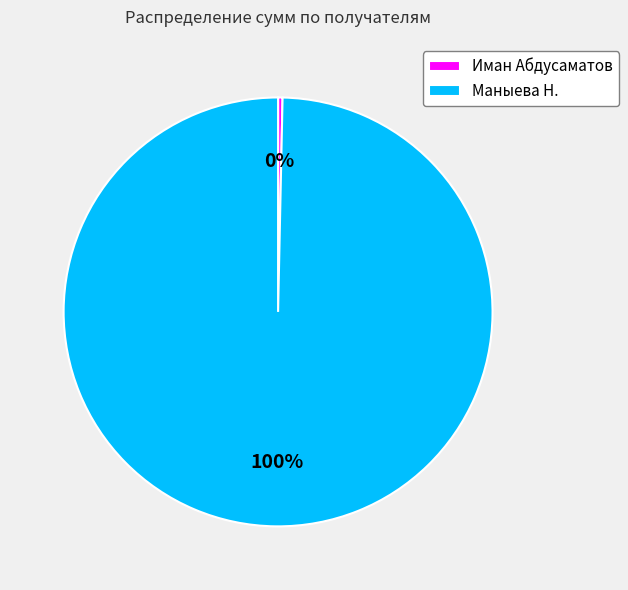

To the nearest percent, what is the combined percentage of Маныева Н. and Иман Абдусаматов?

100%